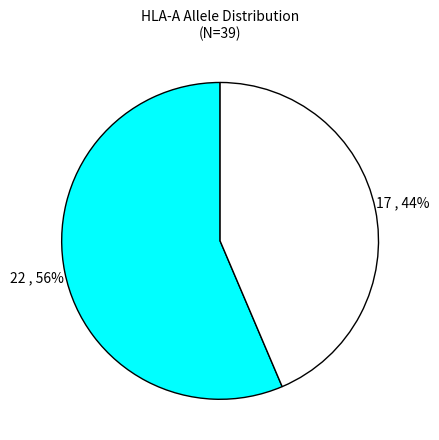

How many segments does this pie chart have?

2